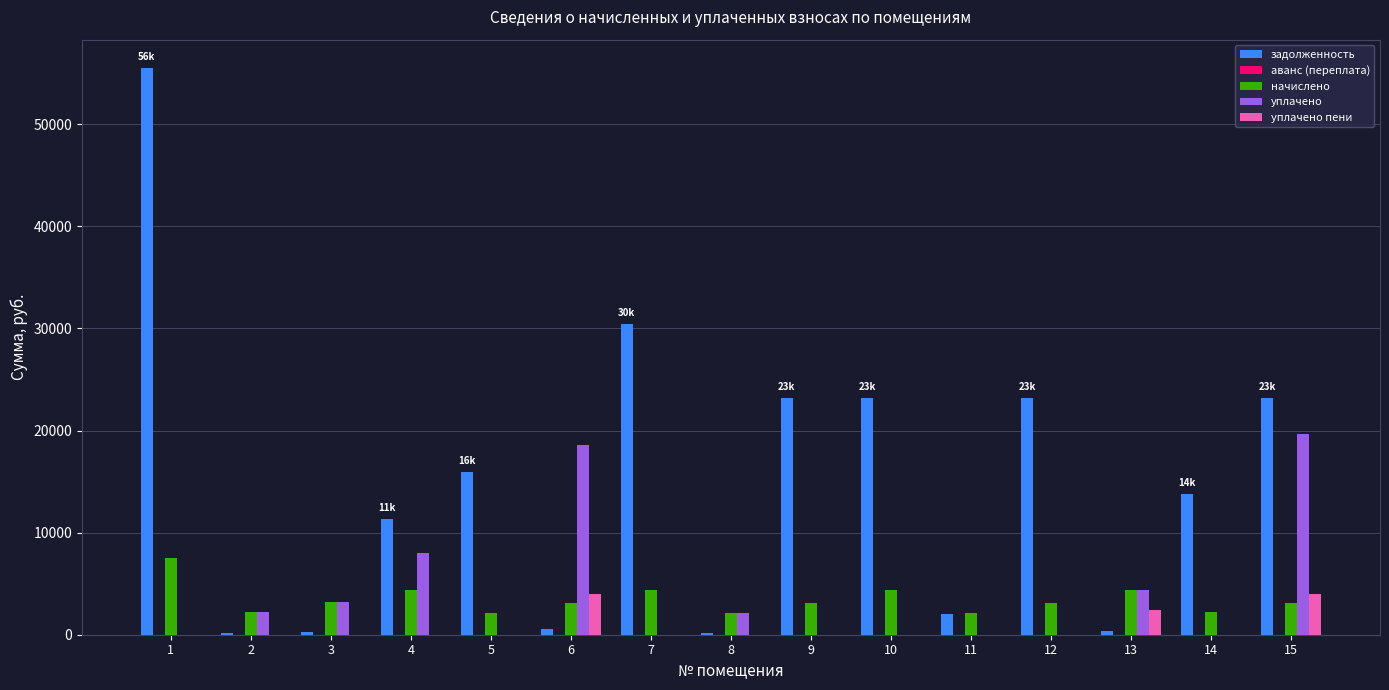

At which category is the sum across all series the highest?

1